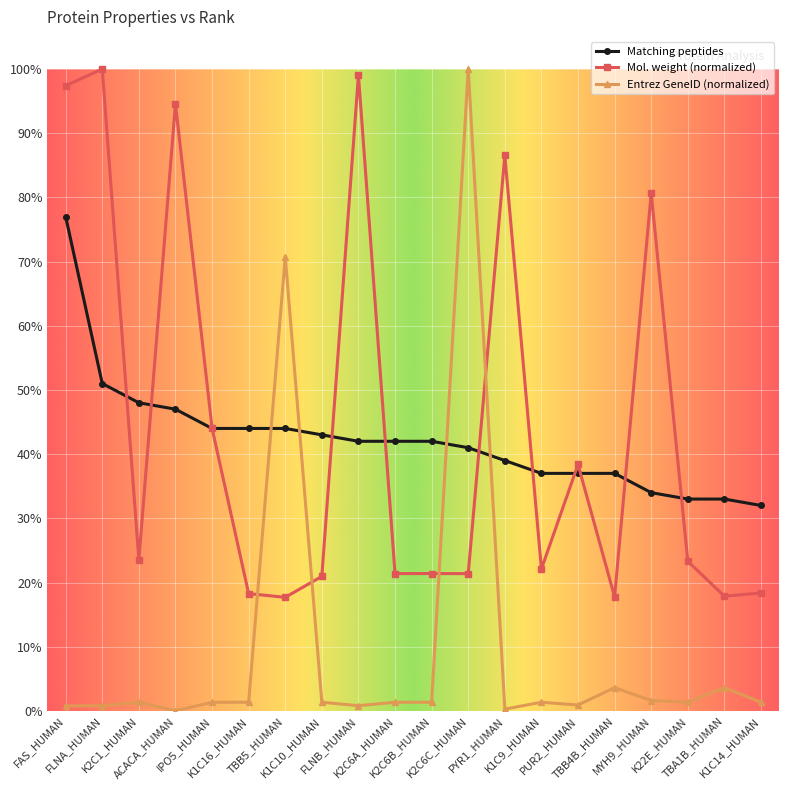

What are all the series names shown in the legend?

Matching peptides, Mol. weight (normalized), Entrez GeneID (normalized)